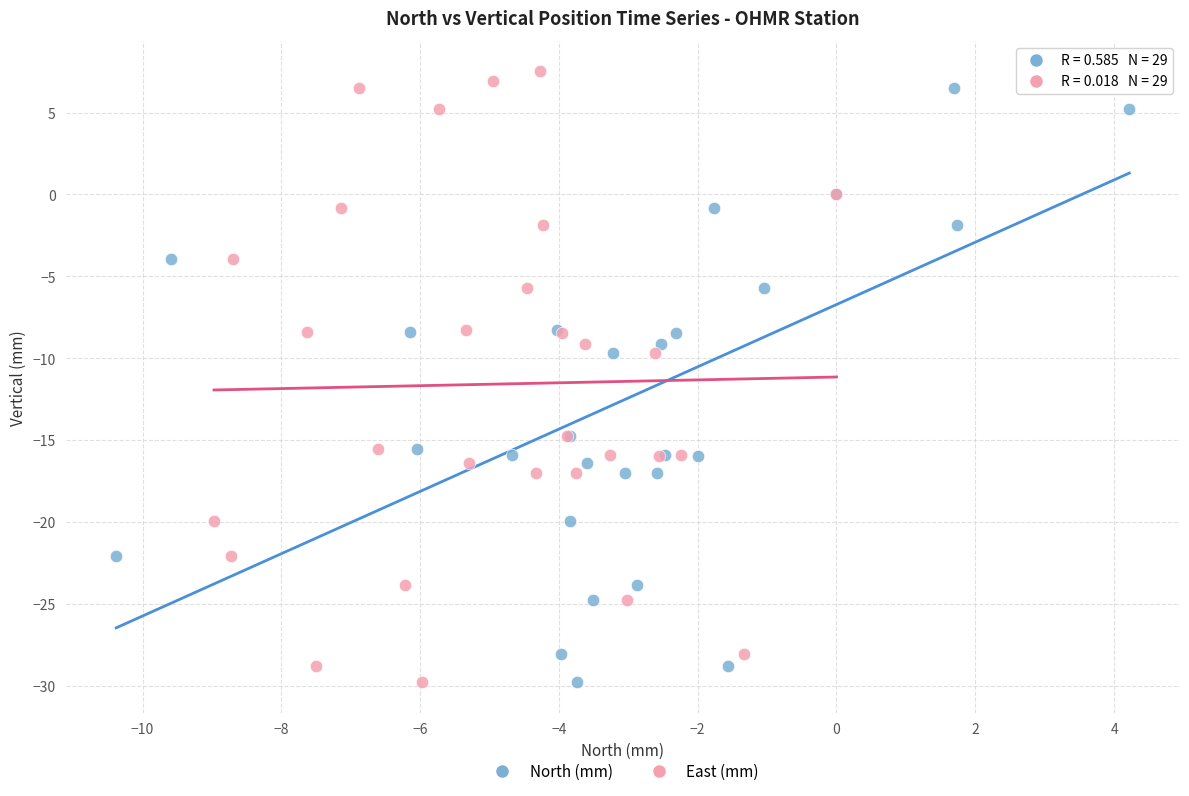

What are all the series names shown in the legend?

North (mm), East (mm)